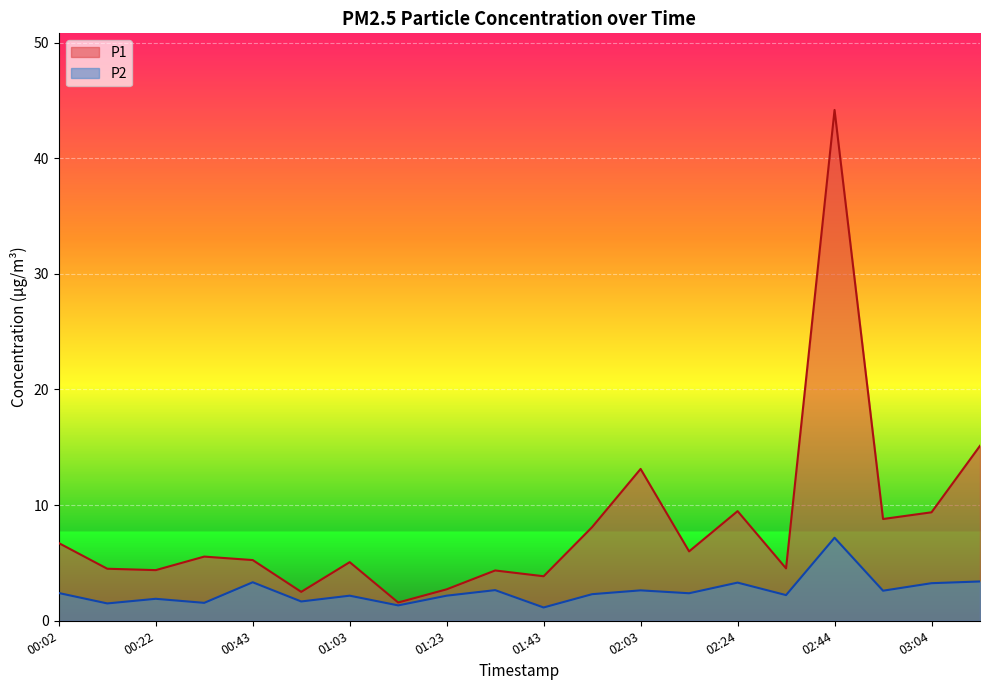

How many interior local valleys does the P2 series have?

8